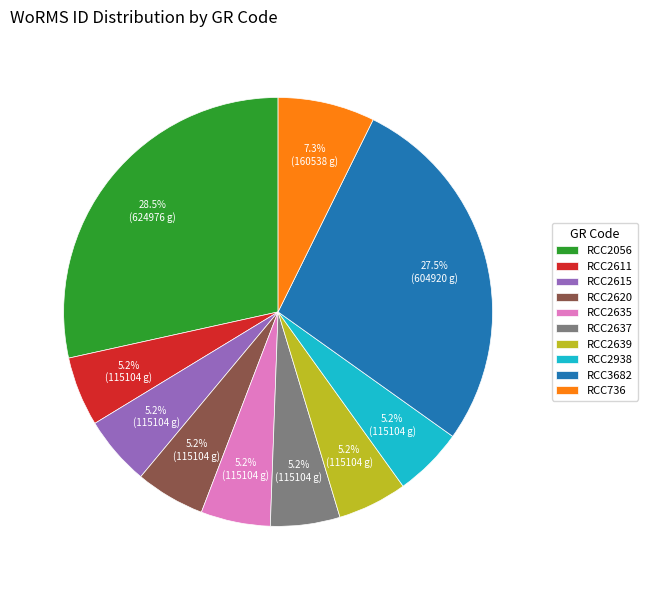

Combined, do RCC2620 and RCC2615 account for over 50%?

No